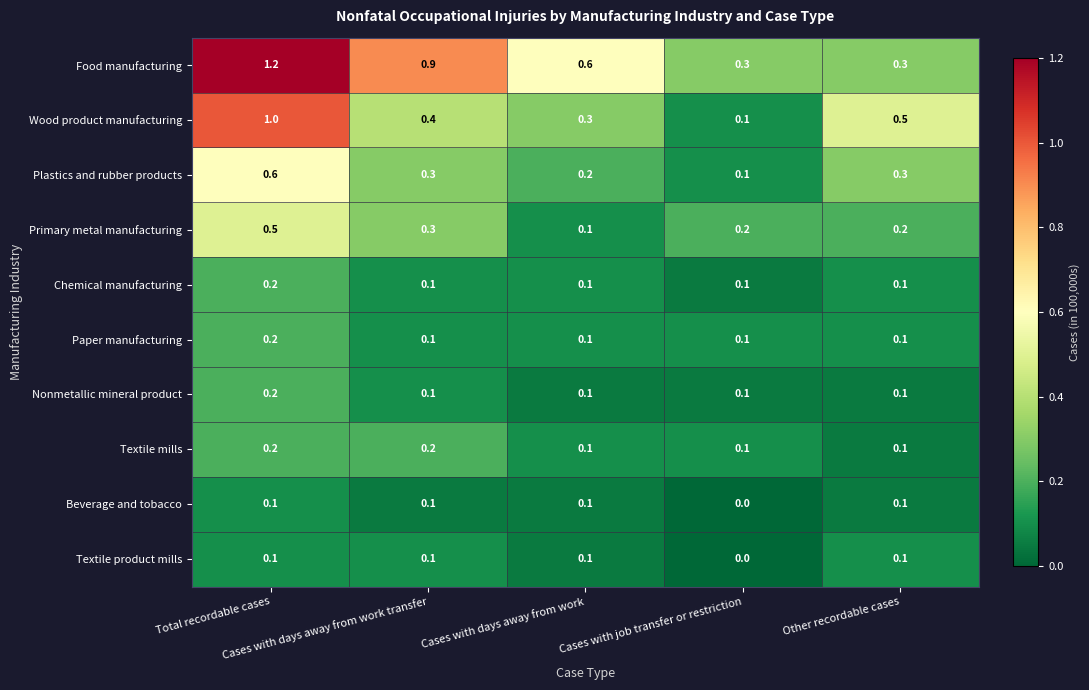

What is the sum of all Plastics and rubber products values?

1.5